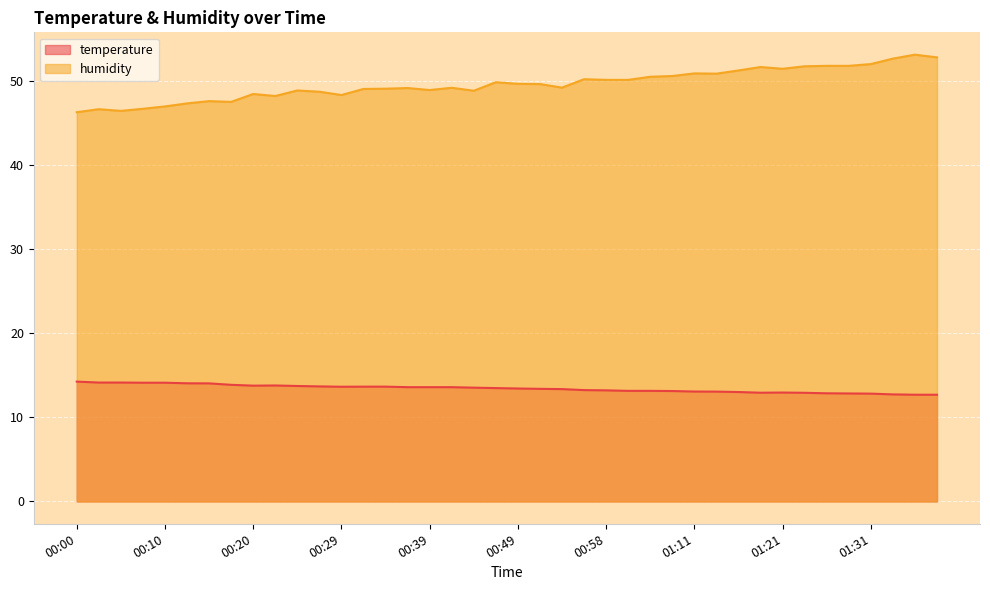

True or false: temperature and humidity cross at least once.

False